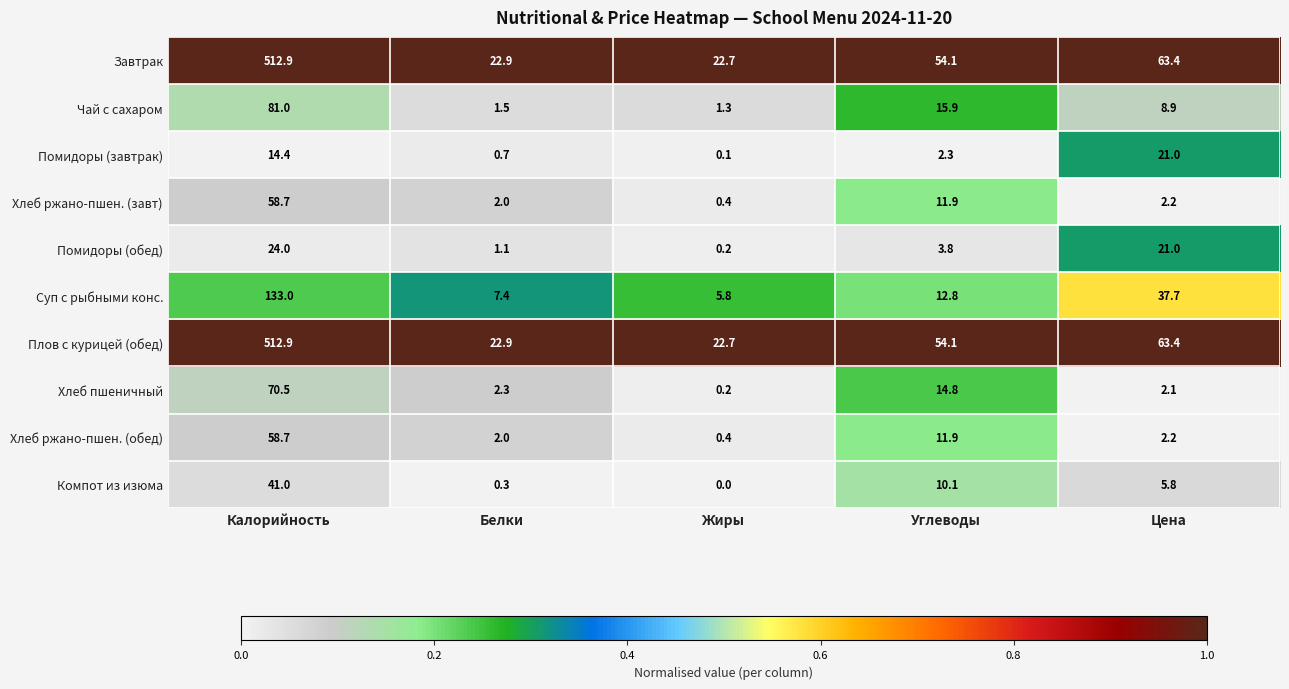

The value of Чай с сахаром at Белки is 1.5. True or false?

True